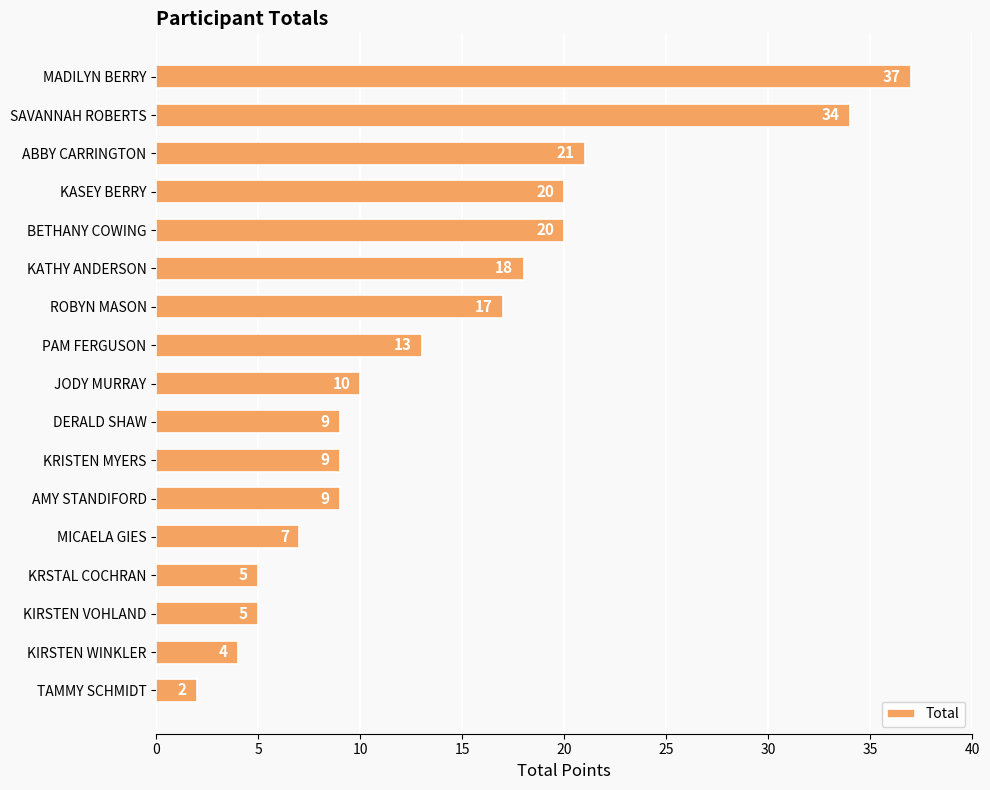

Reading top to bottom, transcribe all the data shown in this chart.

MADILYN BERRY=37	SAVANNAH ROBERTS=34	ABBY CARRINGTON=21	KASEY BERRY=20	BETHANY COWING=20	KATHY ANDERSON=18	ROBYN MASON=17	PAM FERGUSON=13	JODY MURRAY=10	DERALD SHAW=9	KRISTEN MYERS=9	AMY STANDIFORD=9	MICAELA GIES=7	KRSTAL COCHRAN=5	KIRSTEN VOHLAND=5	KIRSTEN WINKLER=4	TAMMY SCHMIDT=2